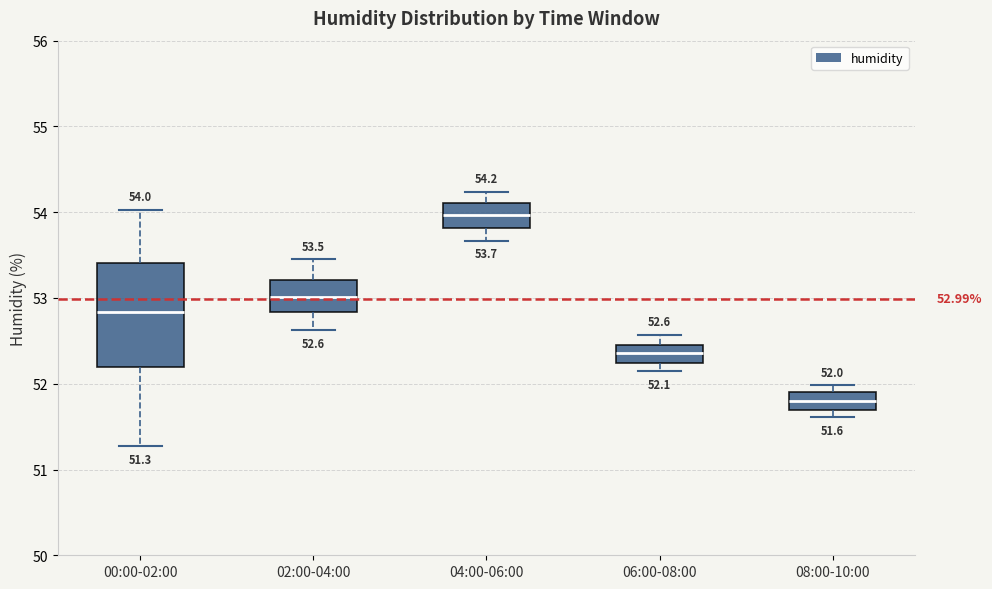

Which box is the tallest, from its lower edge to its upper edge?

00:00-02:00